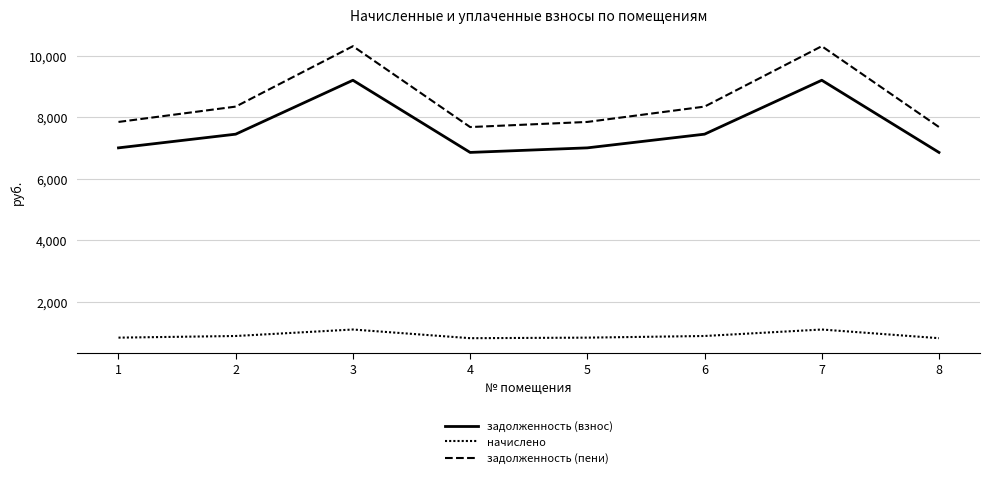

Reading left to right, transcribe all the data shown in this chart.

задолженность (взнос): 7009.6	7454.4	9206.8	6861.3	7009.6	7454.4	9206.8	6861.3
начислено: 842.4	895.9	1106.5	824.6	842.4	895.9	1106.5	824.6
задолженность (пени): 7852.0	8350.3	10313.3	7685.9	7852.0	8350.3	10313.3	7685.9